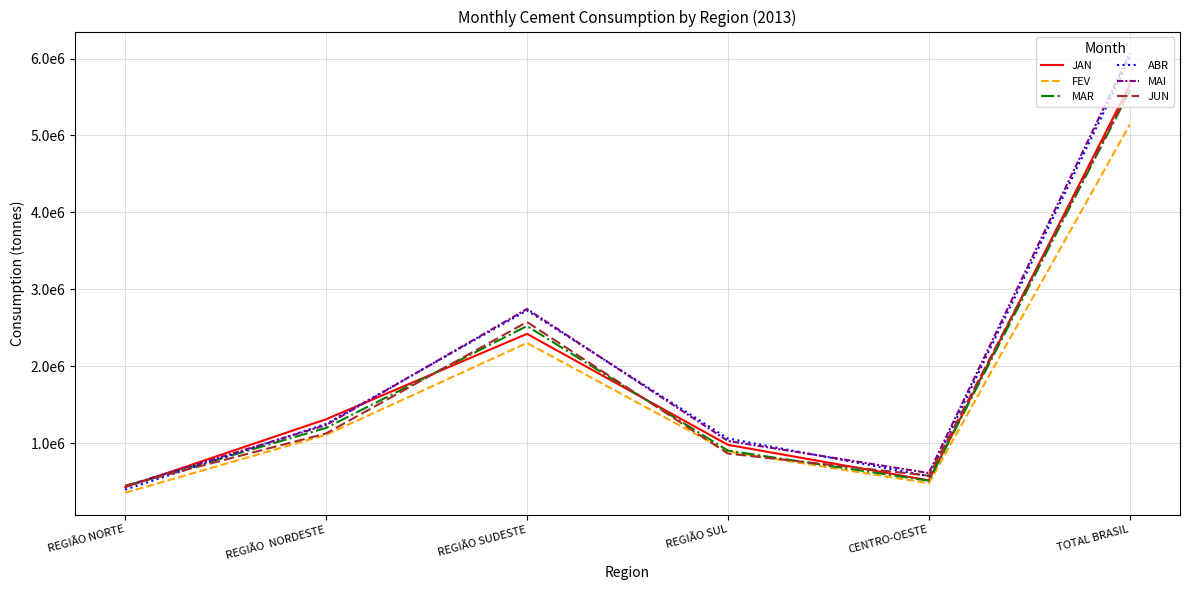

Which series has the largest total across all categories?

MAI